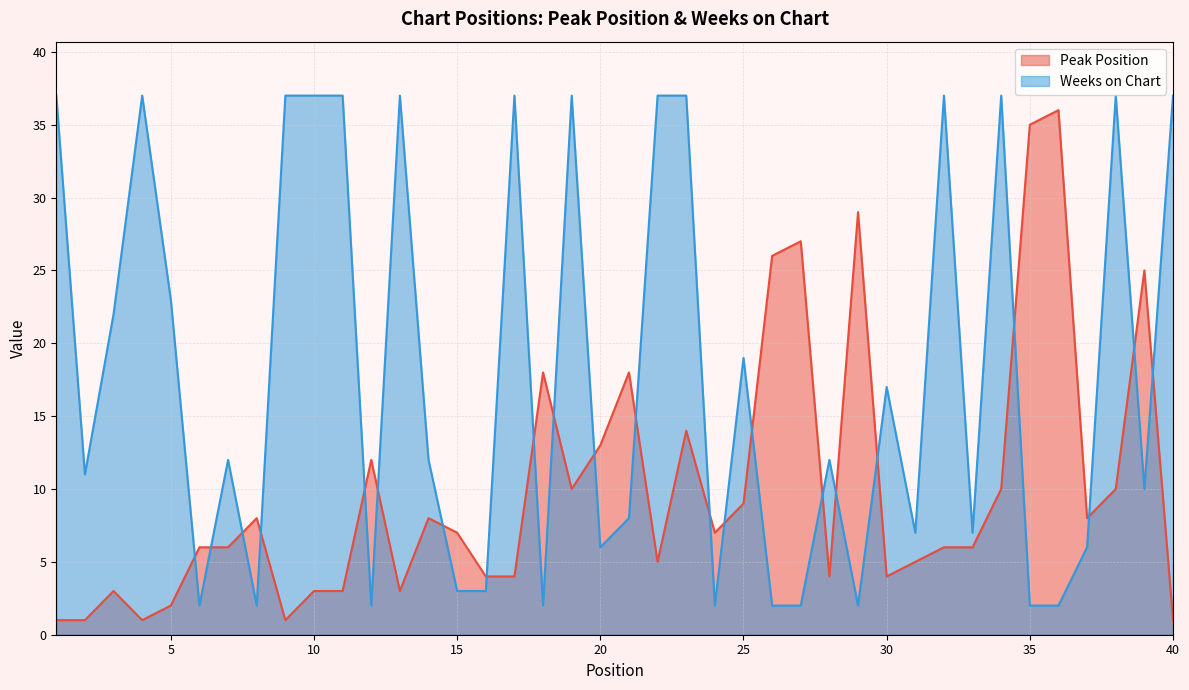

What value does the Weeks on Chart series have at 36?

2